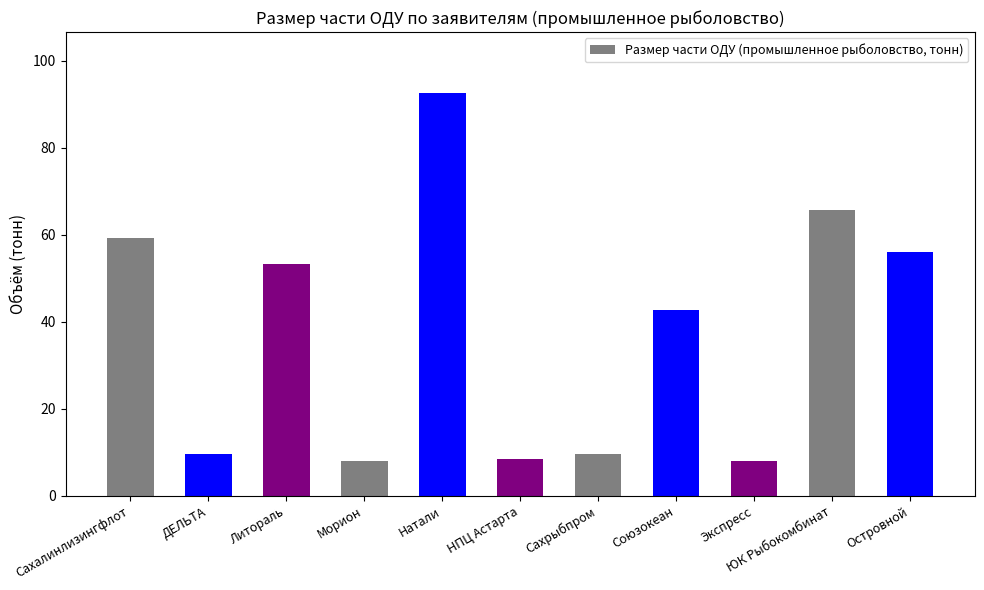

What is the label of the 4th bar from the right?

Союзокеан